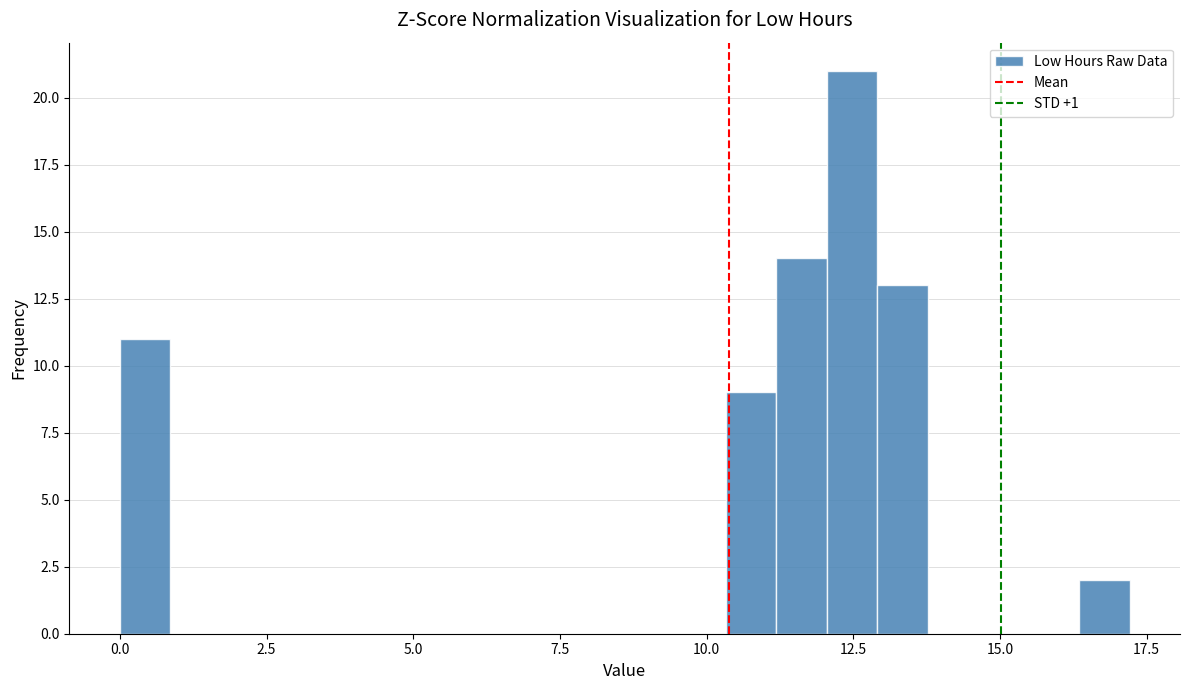

Around what value on the x-axis is the tallest bar? Give the approximate position of its centre, as read against the axis.

12.5